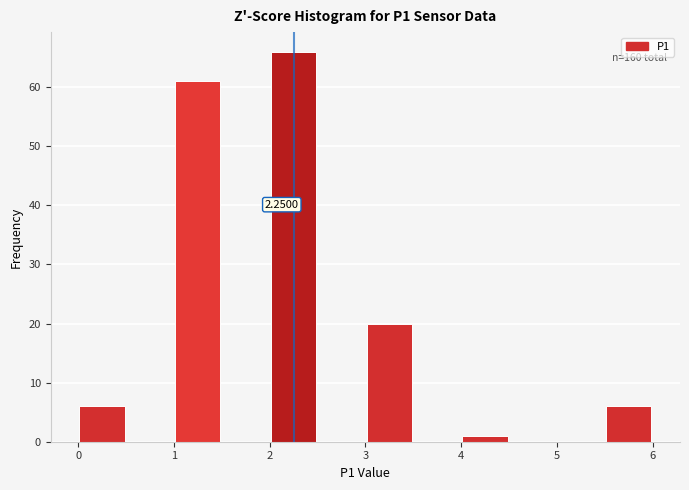

Which range on the x-axis has the tallest bar?

2.0 to 2.5